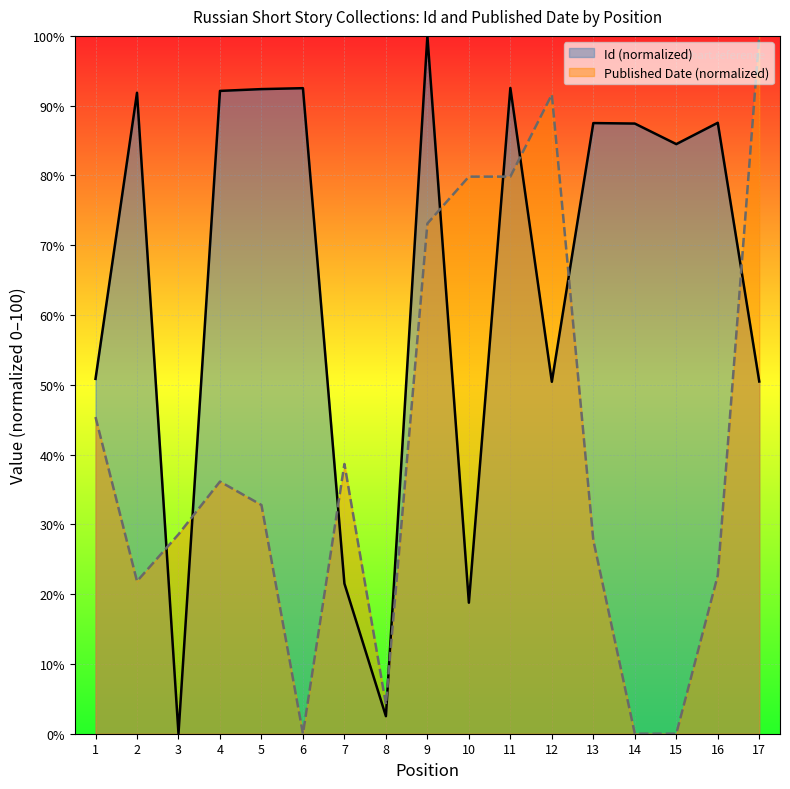

Rank the categories by Published Date value from lowest to highest.

6, 14, 15, 8, 2, 16, 13, 3, 5, 4, 7, 1, 9, 10, 11, 12, 17